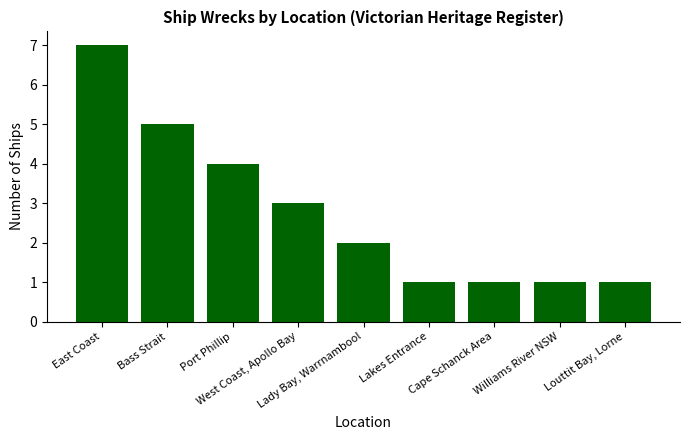

What is the greatest value displayed?

7